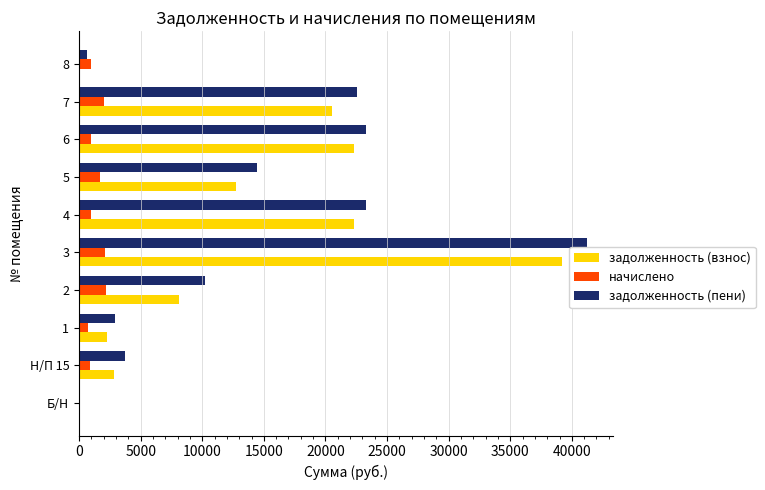

Which category has the highest value in the задолженность (пени) series?

3